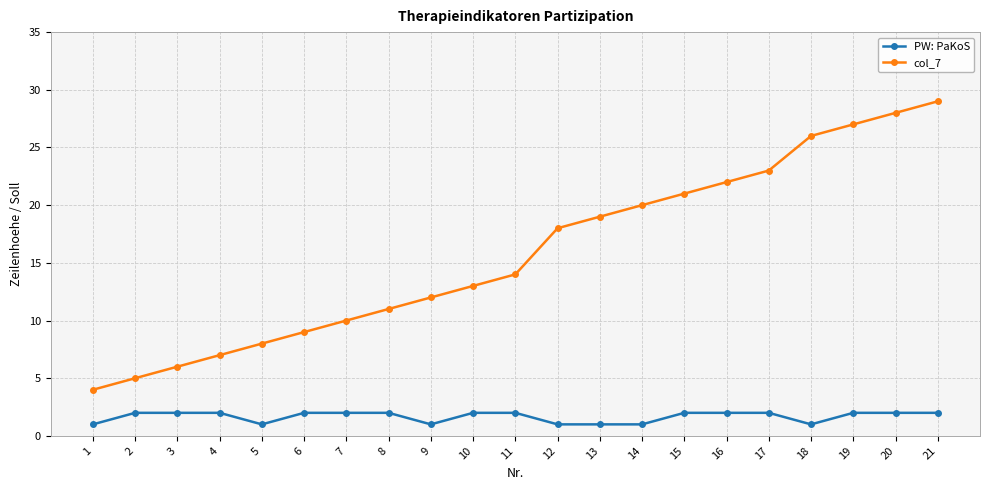

What is the average value of the PW: PaKoS series?

2